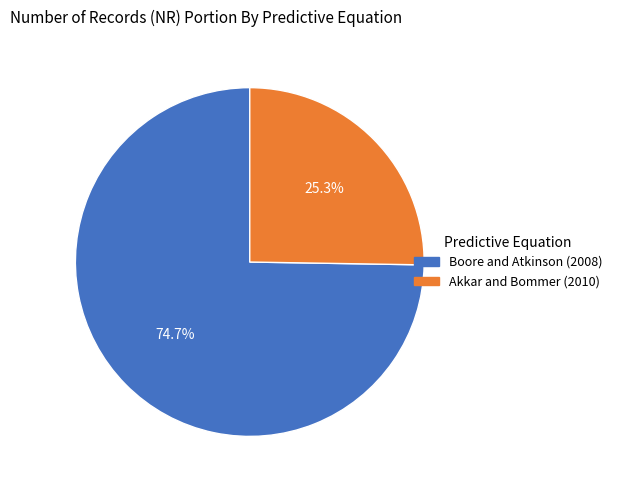

To the nearest percent, what is the combined percentage of Akkar and Bommer (2010) and Boore and Atkinson (2008)?

100%